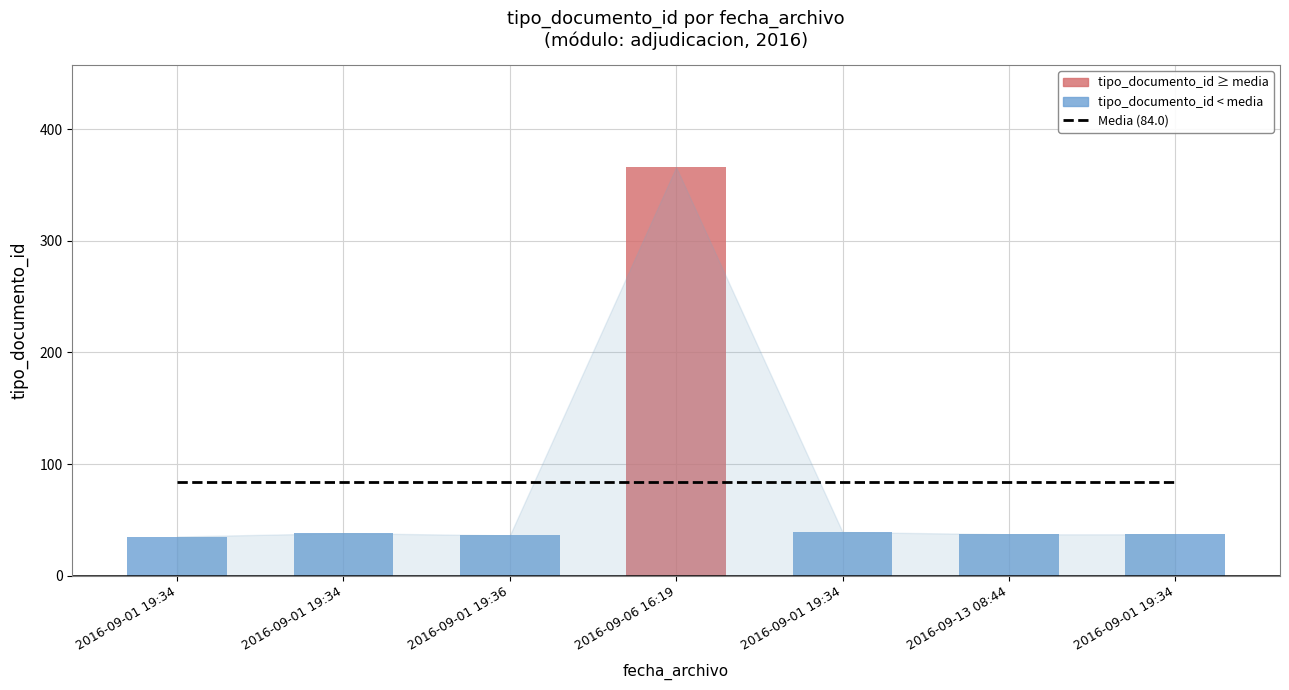

At which label is the value closest to 200?

2016-09-01 19:34